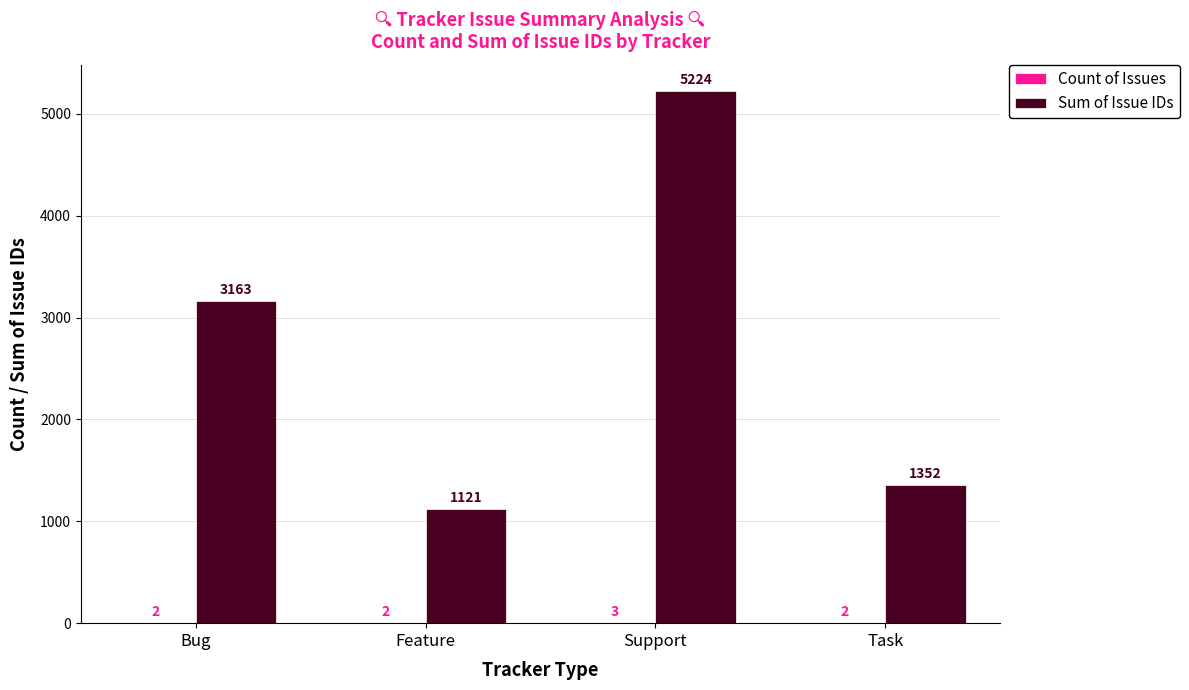

What is the total value across all series at Task?

1354